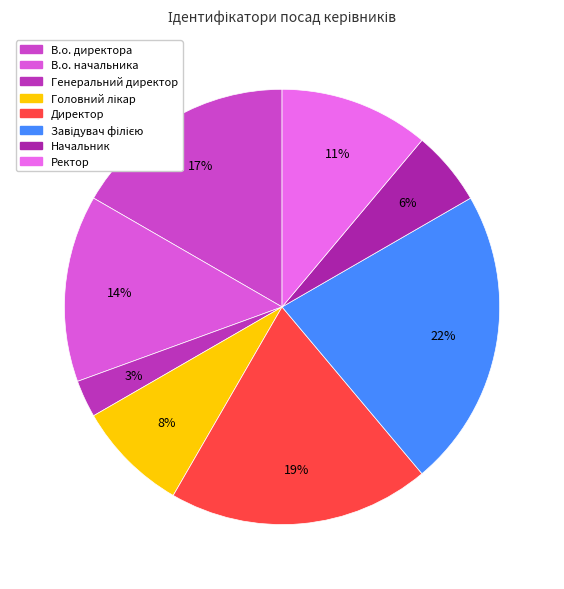

To the nearest percent, what portion does Директор represent?

19%